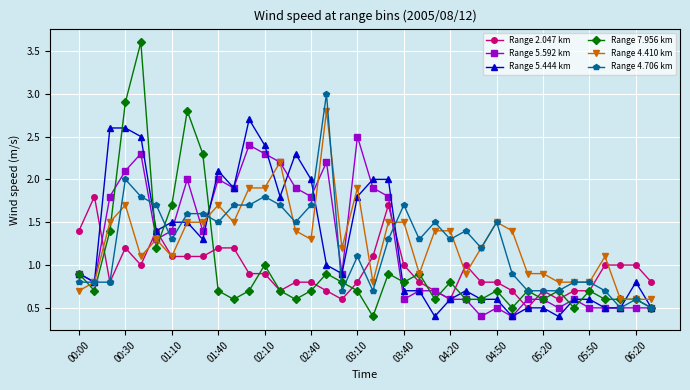

True or false: Range 5.444 km has more than 0 interior local peaks.

True